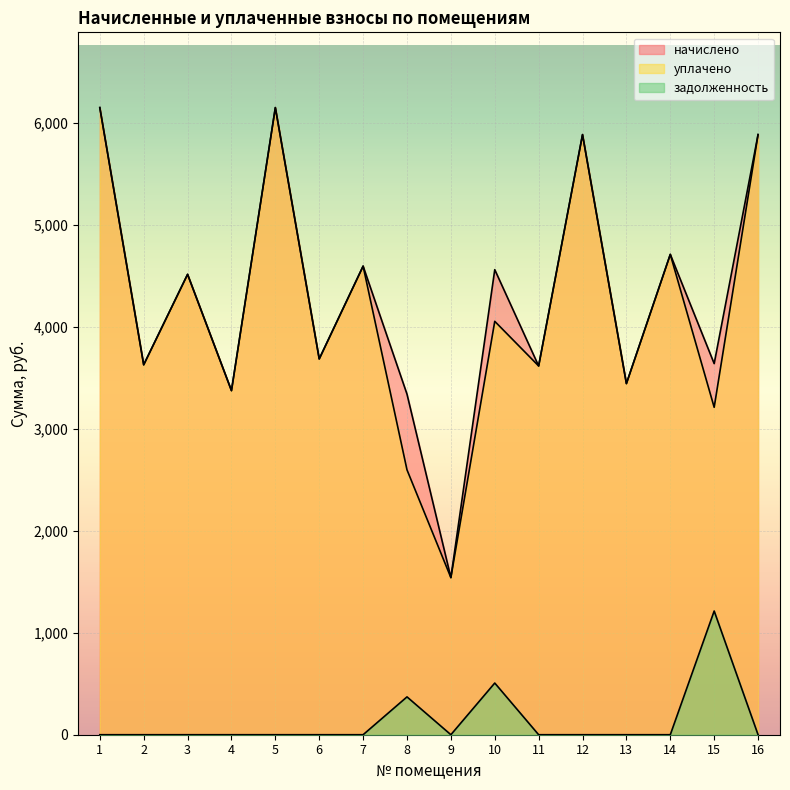

How many series are shown in this chart?

3